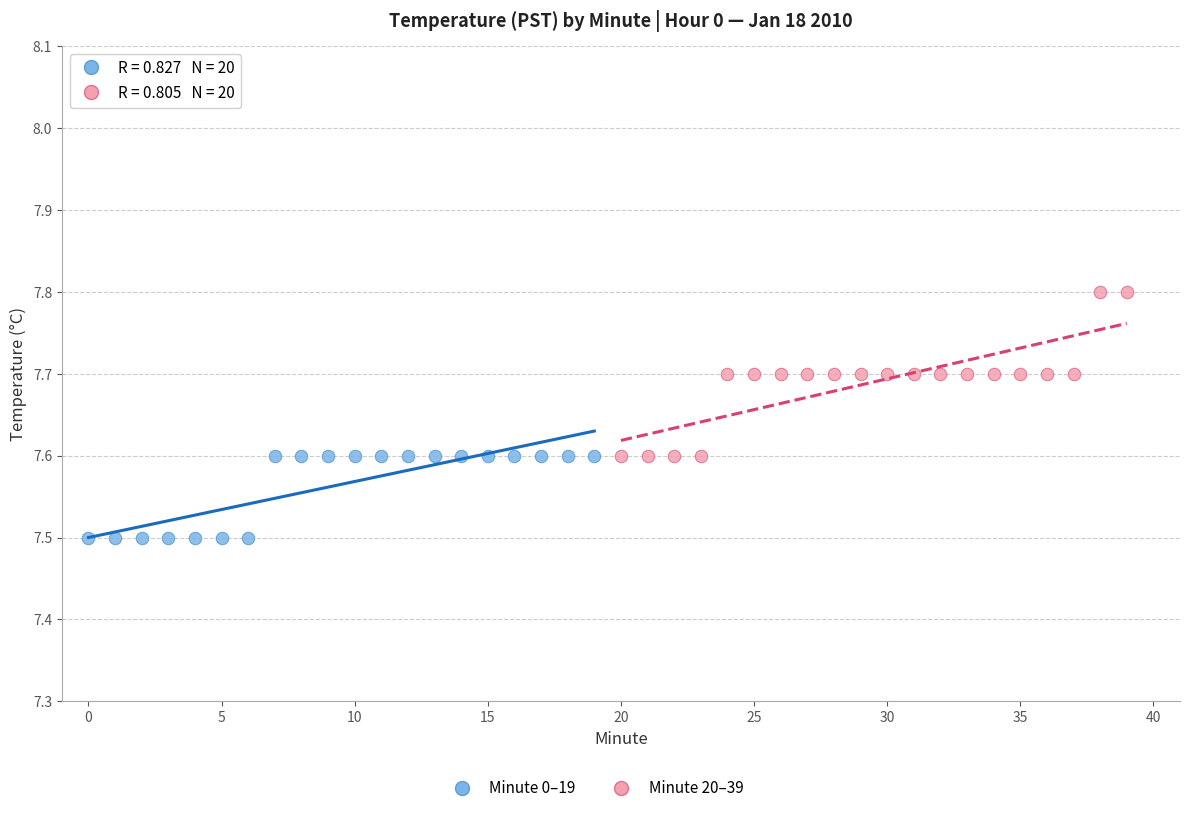

Which series reaches the minimum Y coordinate?

Minute 0–19